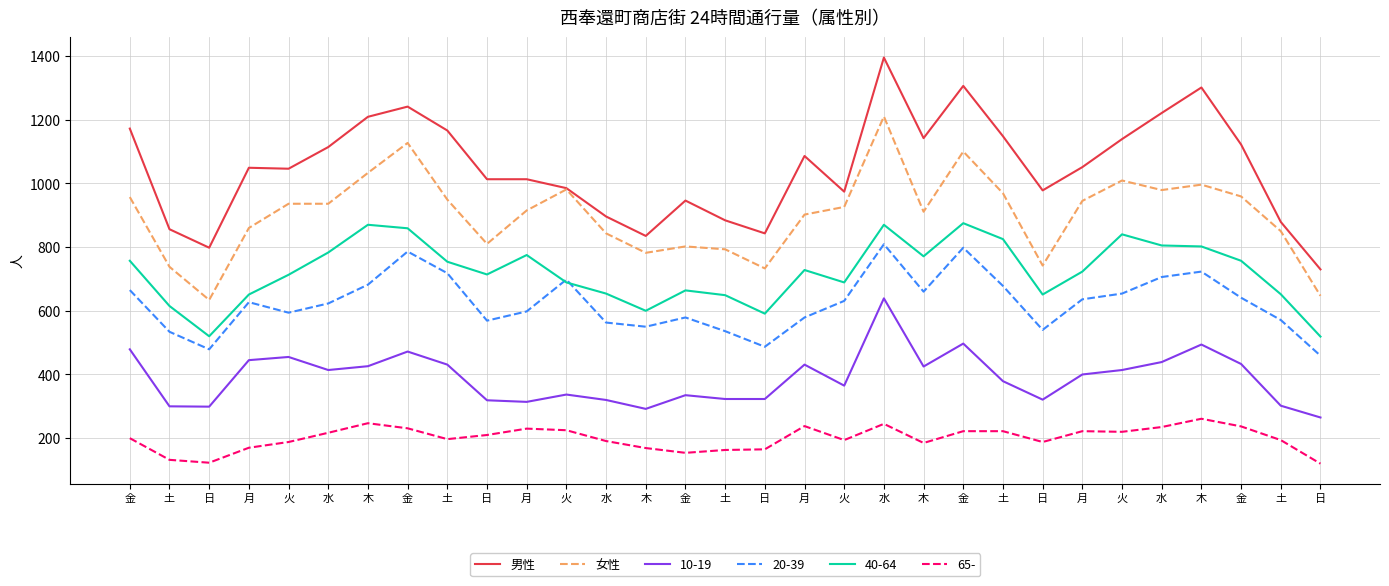

Is this an area chart (filled region under the line)?

No